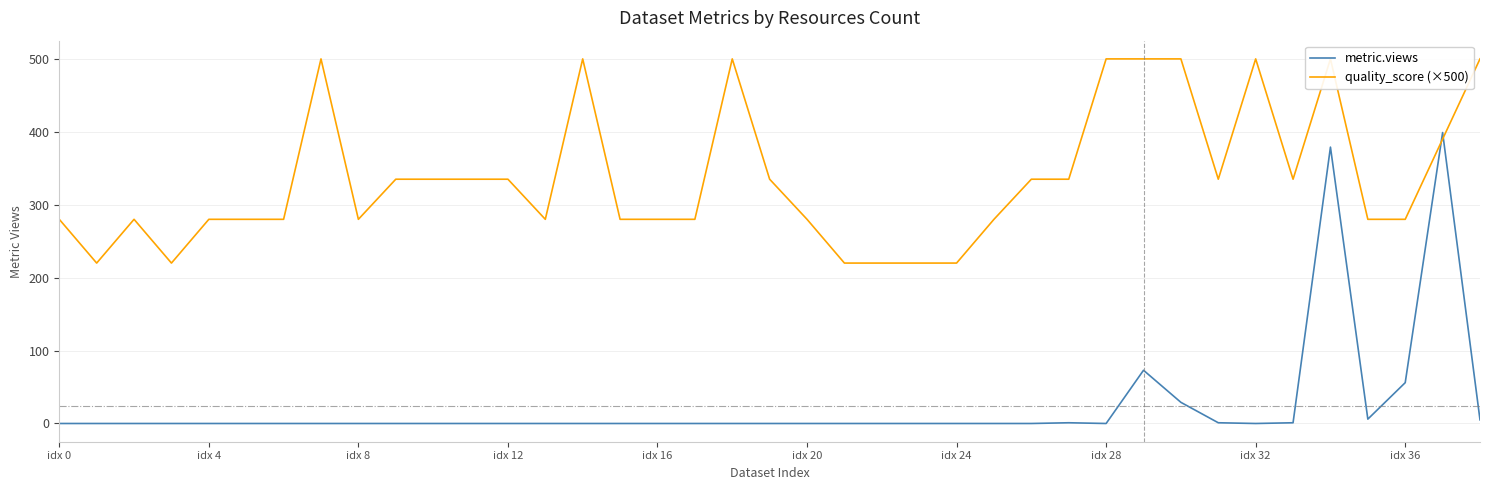

How many values in metric.views are above zero?

10